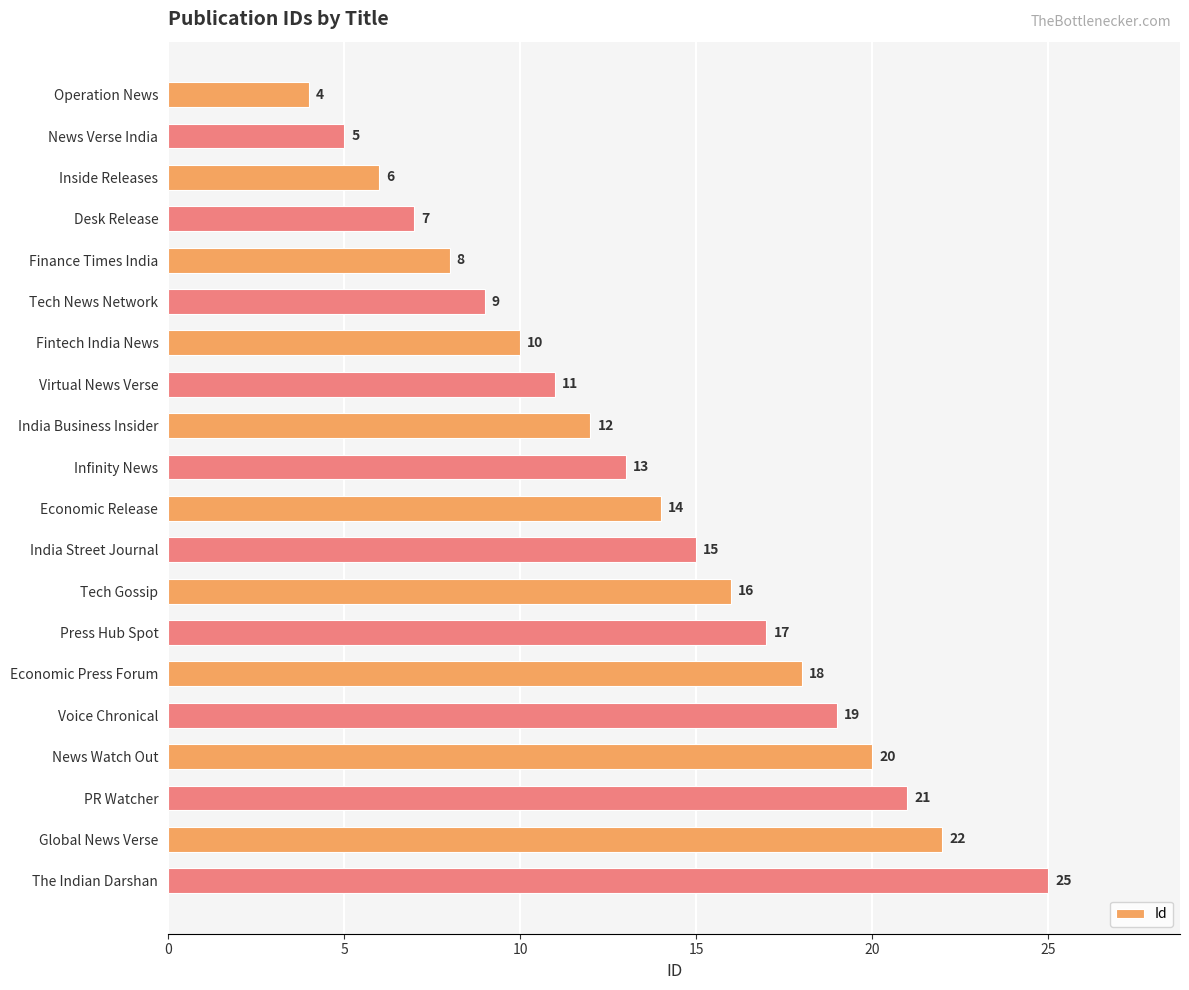

Reading bottom to top, transcribe all the data shown in this chart.

The Indian Darshan=25	Global News Verse=22	PR Watcher=21	News Watch Out=20	Voice Chronical=19	Economic Press Forum=18	Press Hub Spot=17	Tech Gossip=16	India Street Journal=15	Economic Release=14	Infinity News=13	India Business Insider=12	Virtual News Verse=11	Fintech India News=10	Tech News Network=9	Finance Times India=8	Desk Release=7	Inside Releases=6	News Verse India=5	Operation News=4